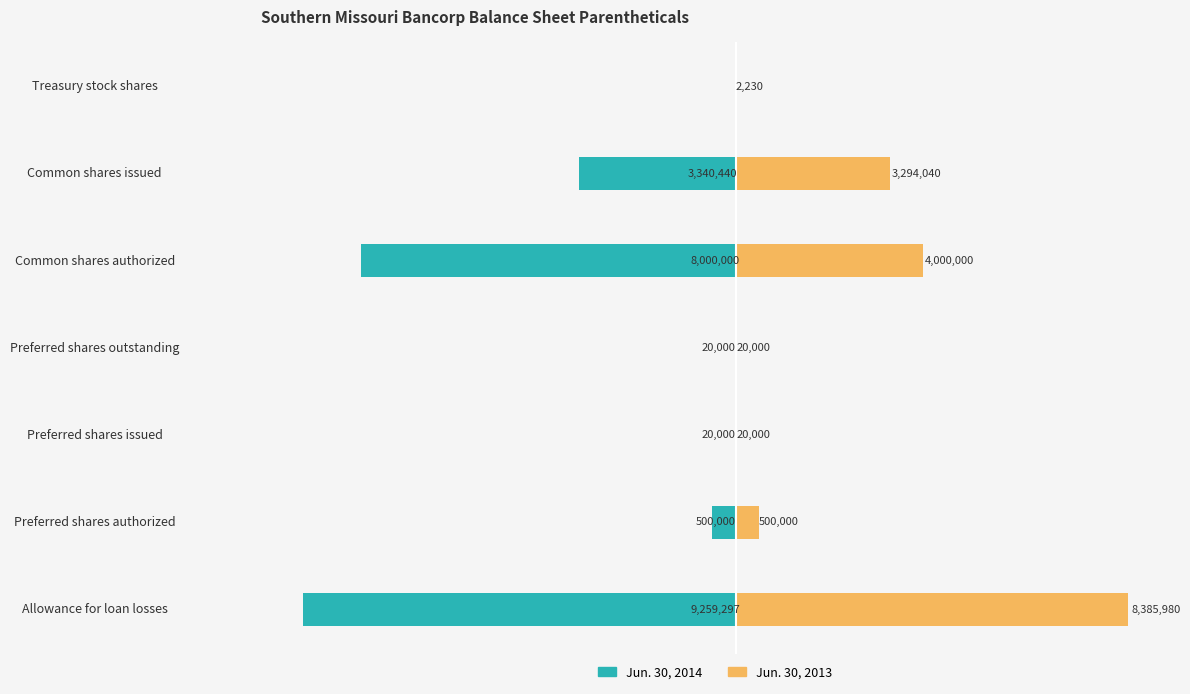

How many groups of bars are there?

7